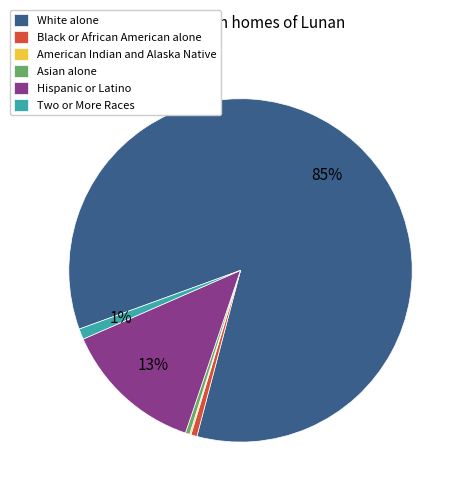

To the nearest percent, what percentage of the pie is Black or African American alone?

1%